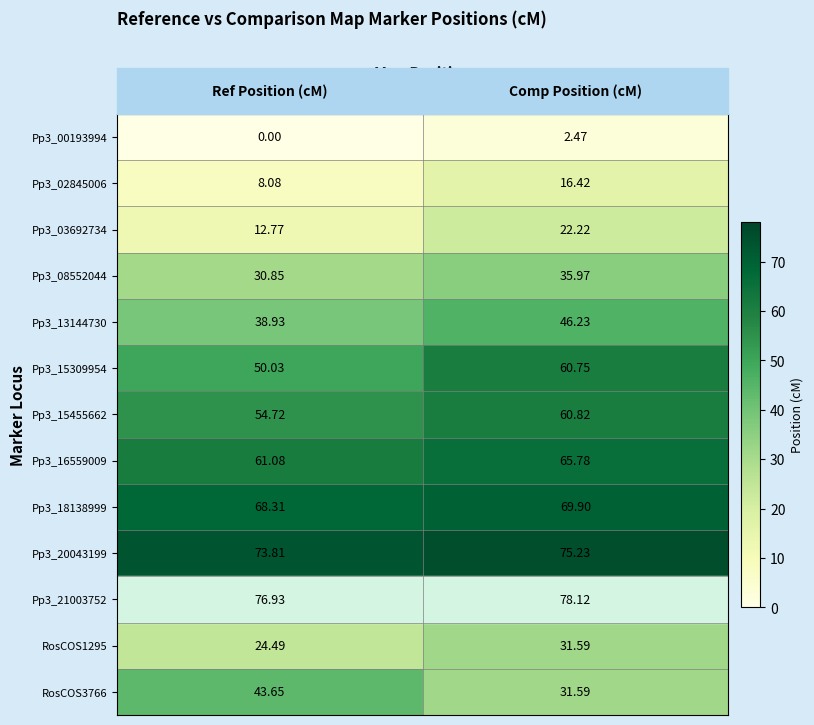

Rank the categories by Pp3_03692734 value from lowest to highest.

Ref Position (cM), Comp Position (cM)